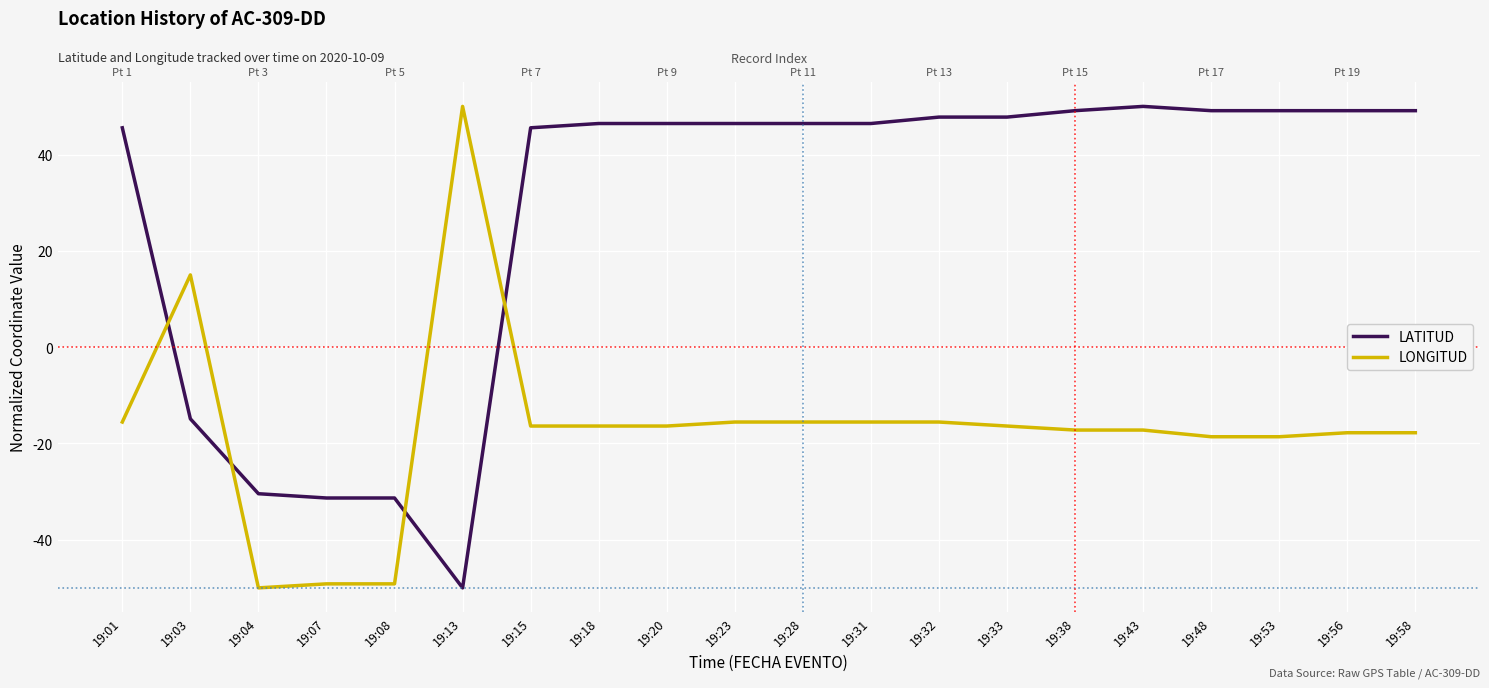

True or false: LATITUD has more than 2 interior local peaks.

False